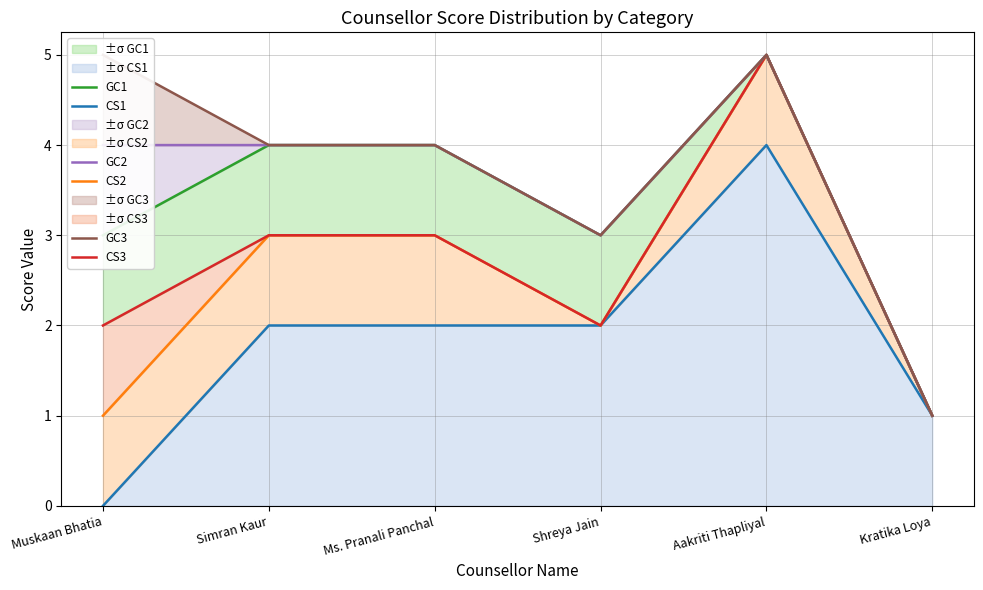

True or false: CS3 and GC1 cross at least once.

False